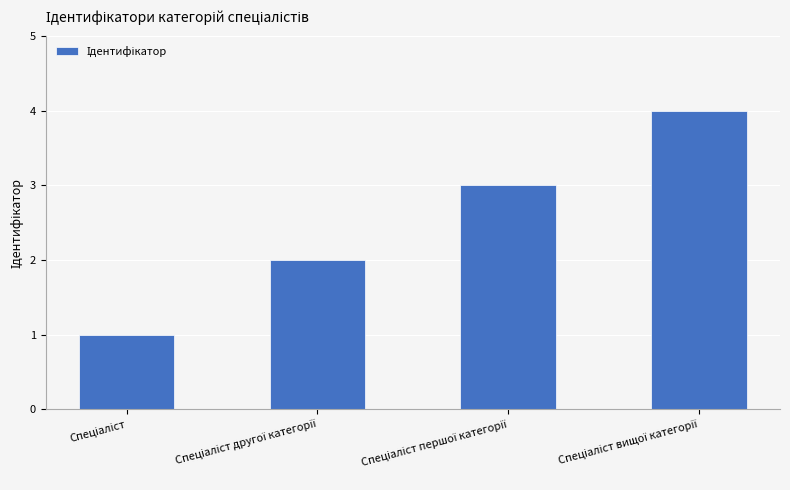

What is the difference between the maximum and minimum values?

3